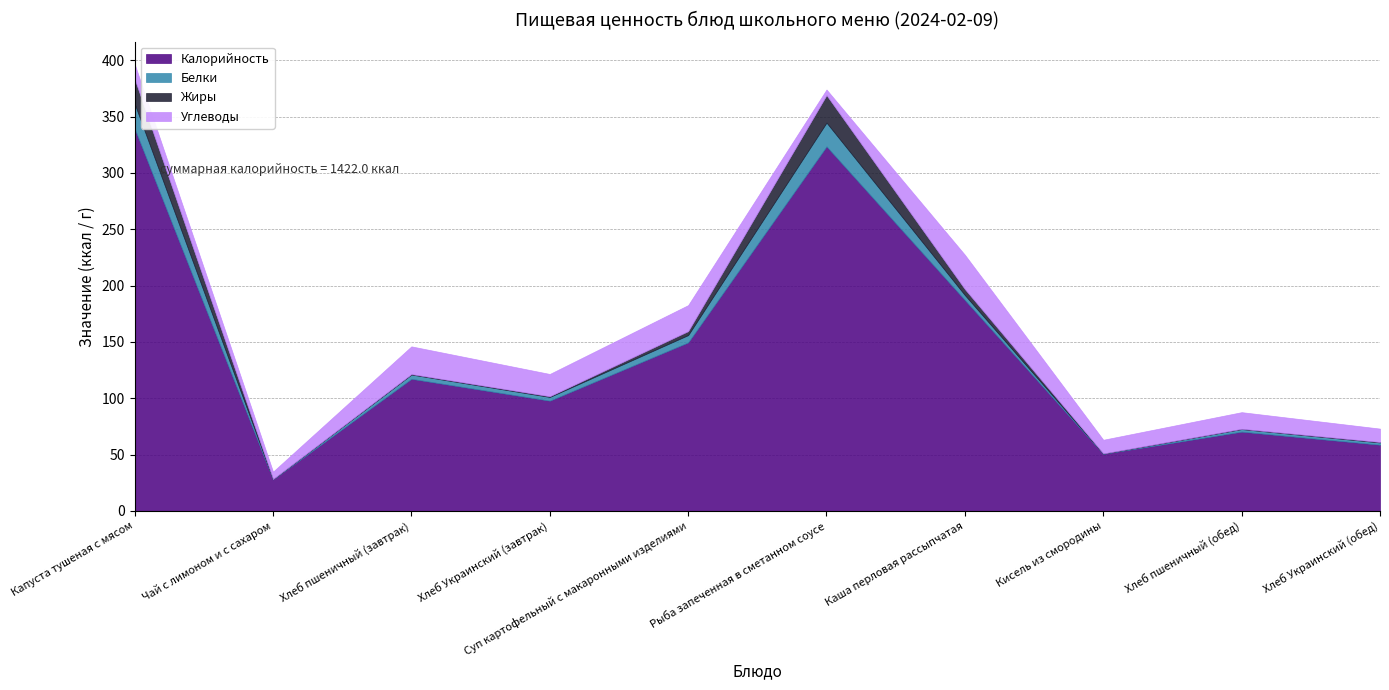

What is the difference between the Калорийность values at Суп картофельный с макаронными изделиями and Рыба запеченная в сметанном соусе?

174.0